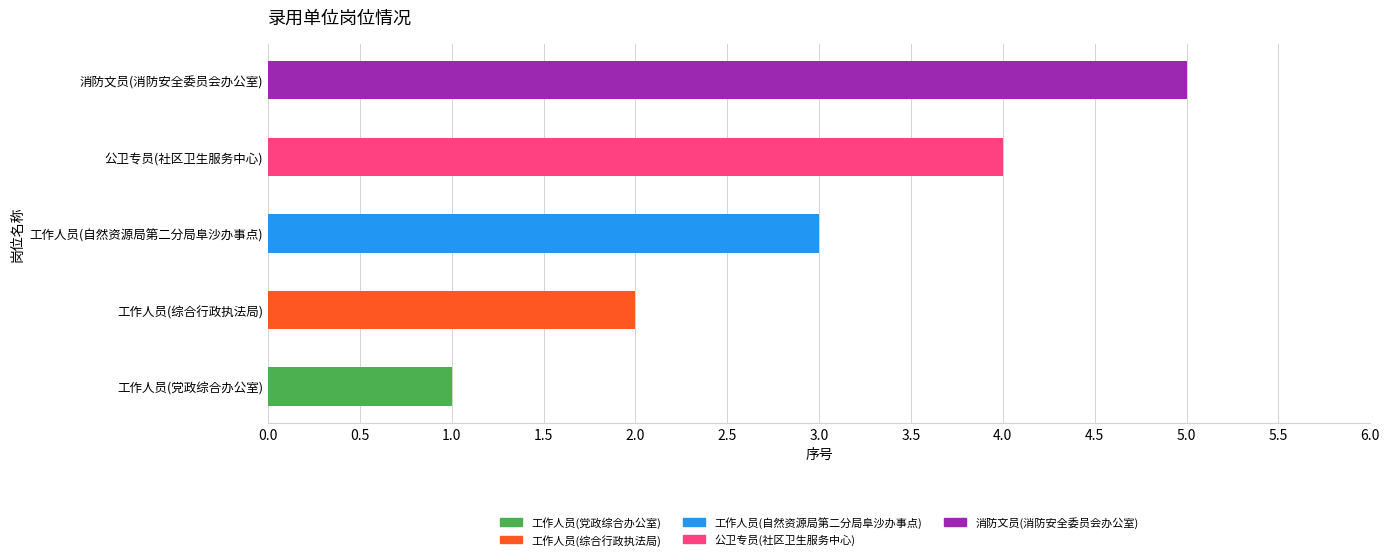

What is the sum of all values?

15